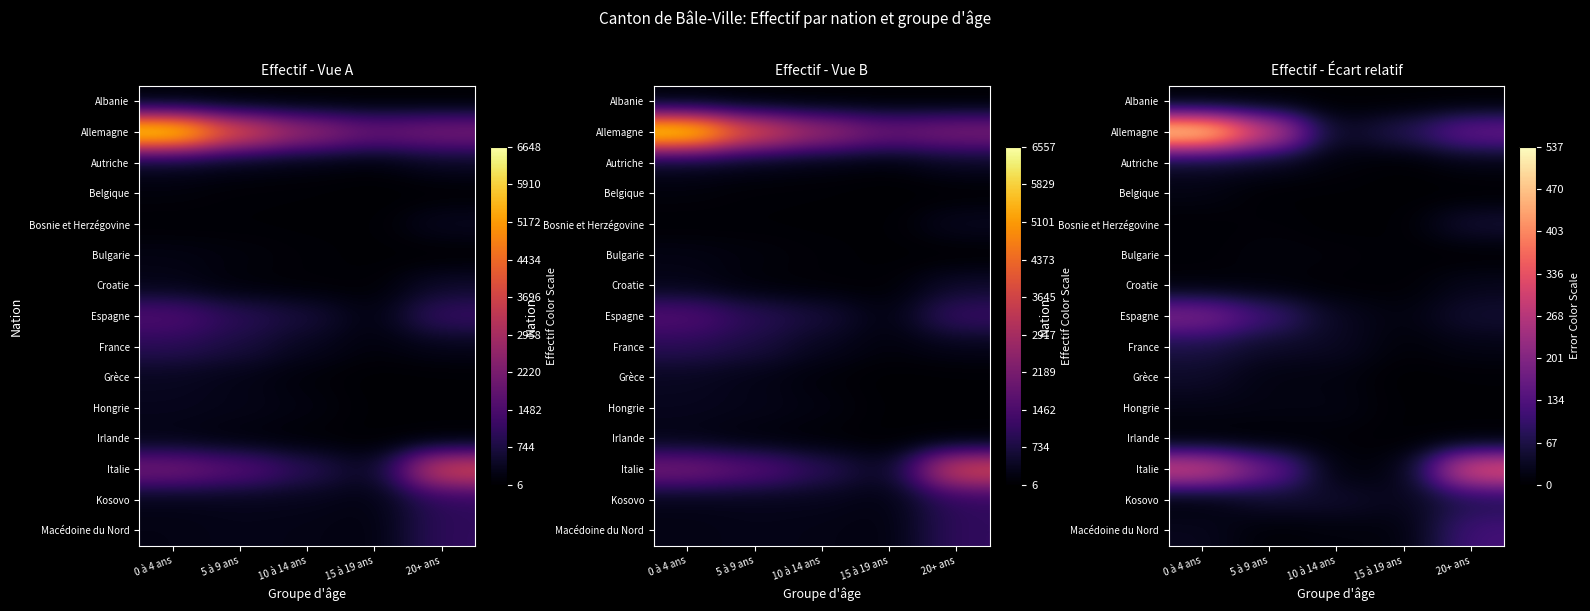

What is the total value across all series at 20+ ans?

884.6